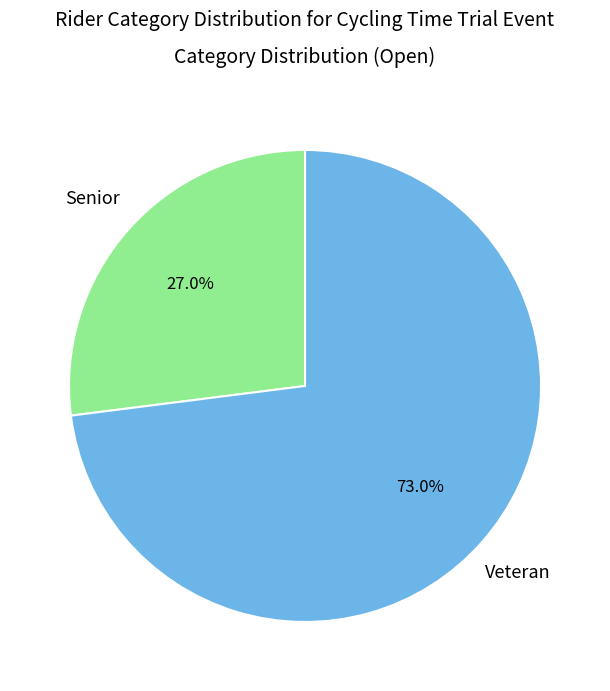

Between Veteran and Senior, which is larger?

Veteran